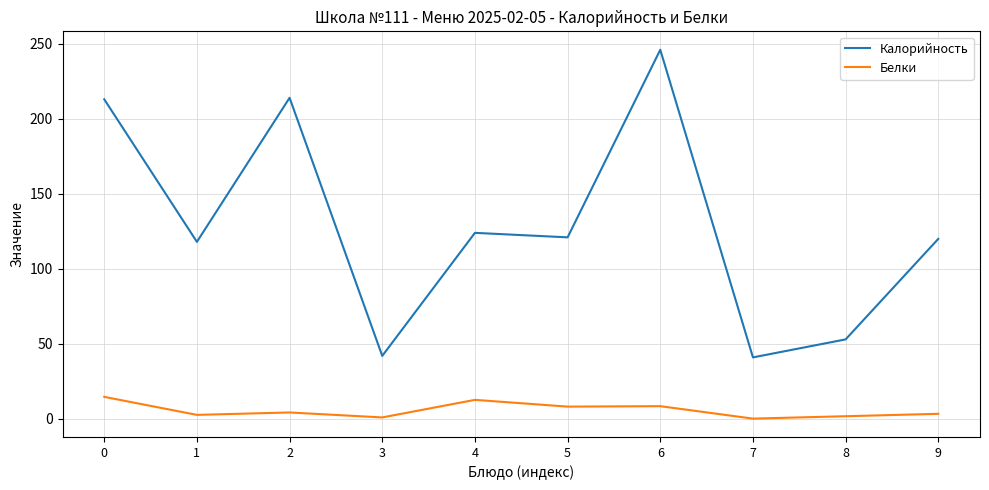

At which category is the sum across all series the highest?

6